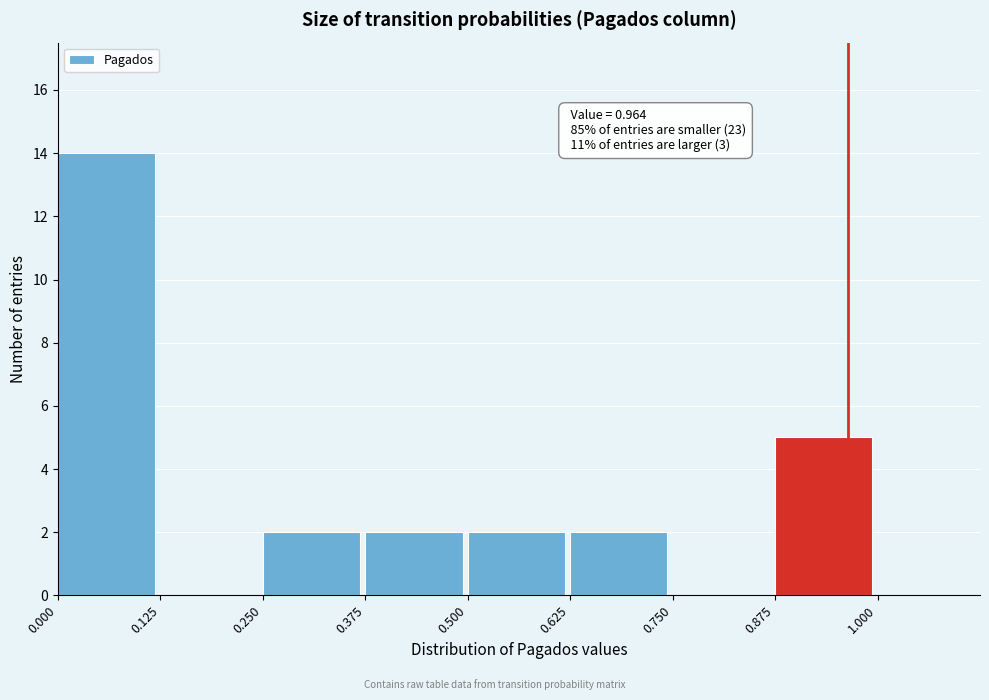

Which range on the x-axis has the tallest bar?

0.000 to 0.125